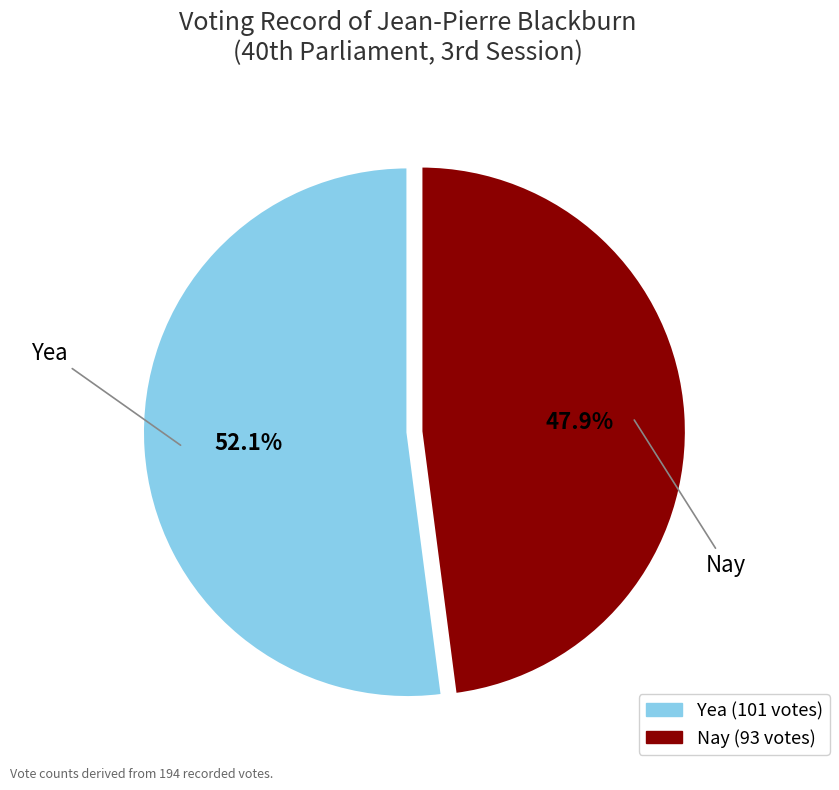

To the nearest percent, what percentage of the pie is Yea?

52%